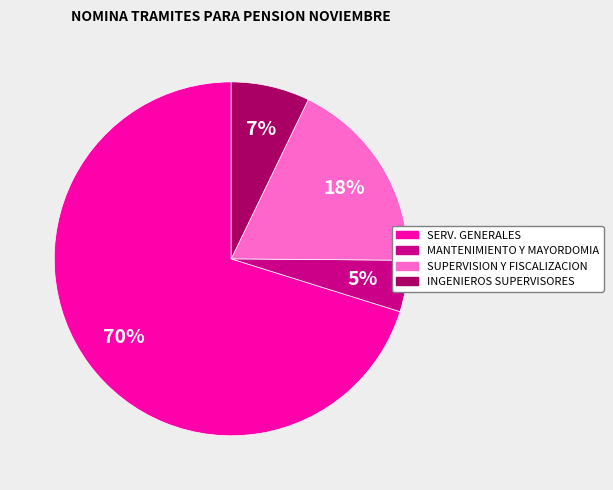

To the nearest percent, what is the average slice percentage?

25%